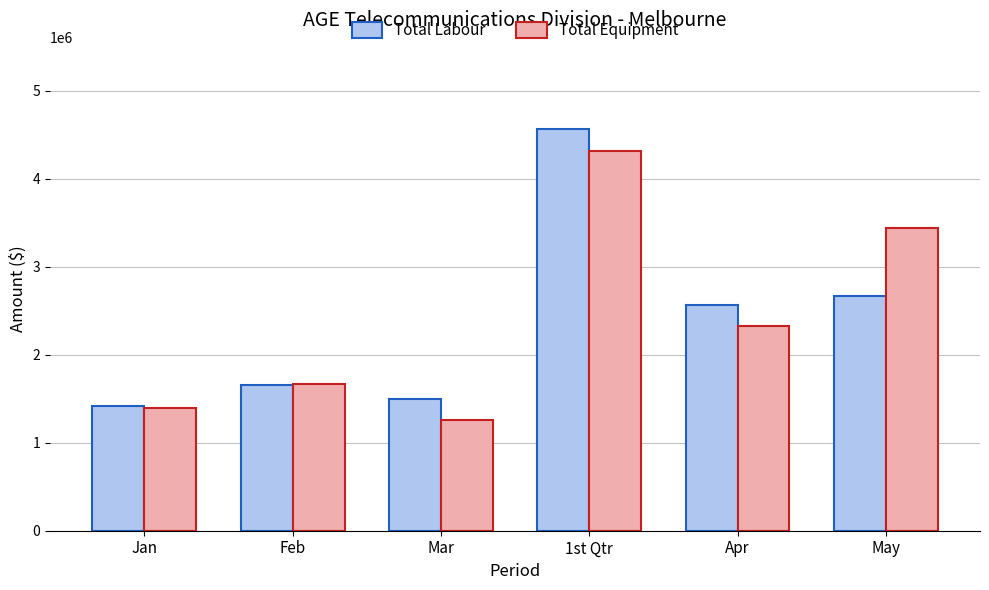

What is the total value across all series at Feb?

3325338